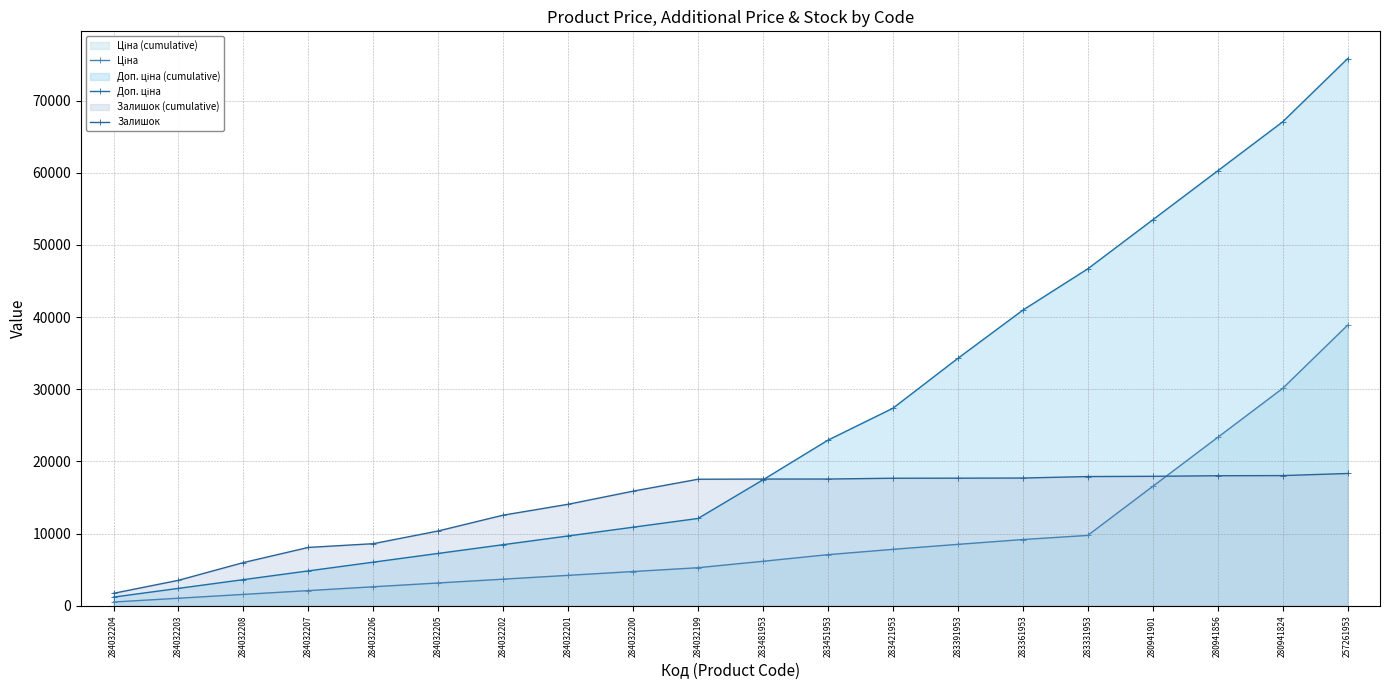

What is the difference between the Залишок values at 284032203 and 284032204?

1804.0